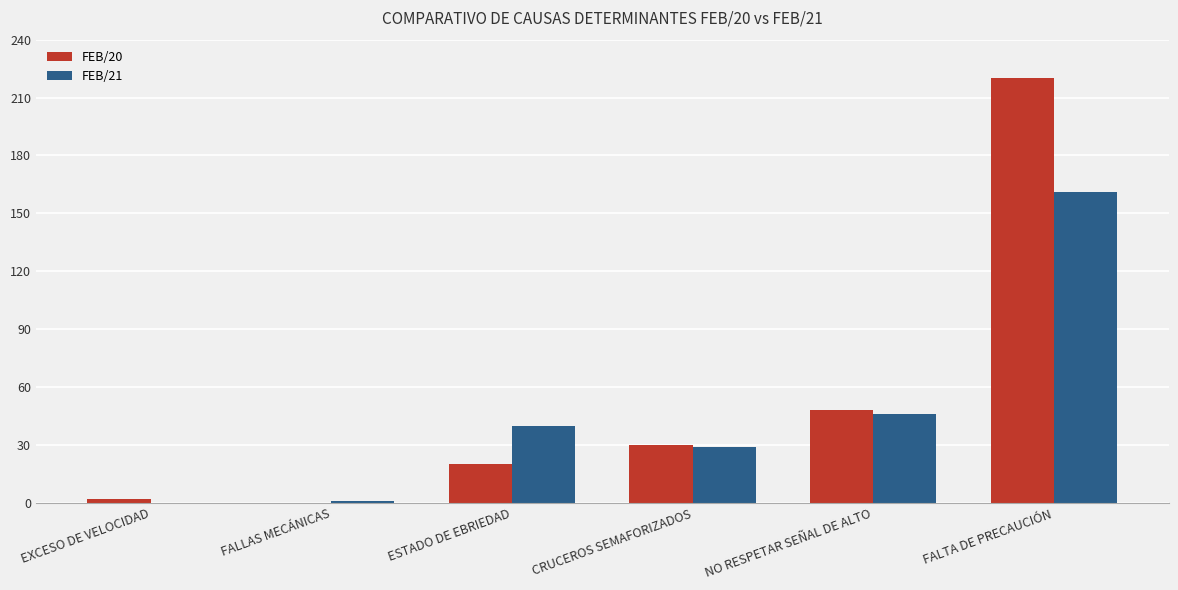

What is the sum of the FEB/20 values at FALTA DE PRECAUCIÓN and CRUCEROS SEMAFORIZADOS?

250